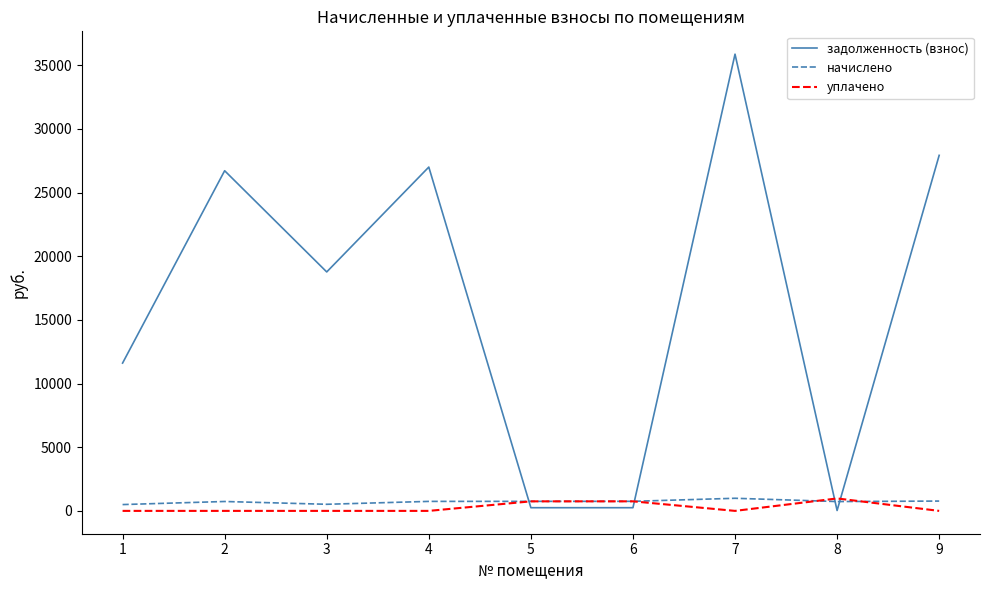

True or false: задолженность (взнос) and уплачено intersect in this chart.

True